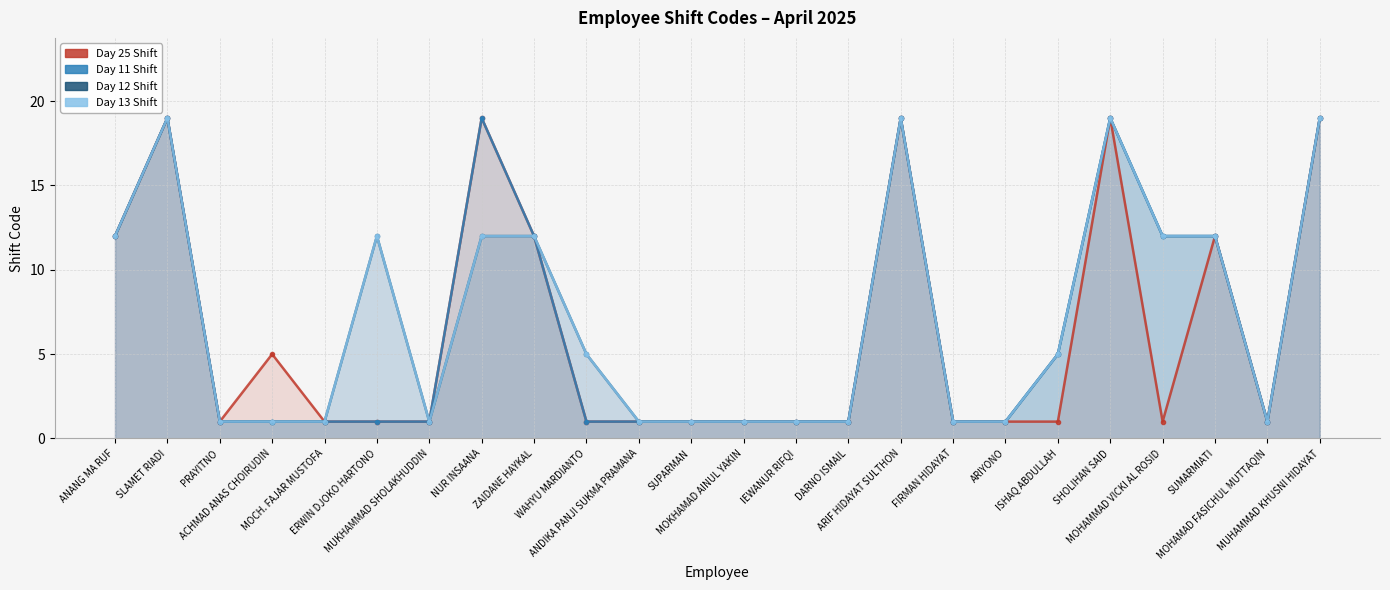

Reading left to right, extract all data points from this chart.

Day 25 Shift: ANANG MA RUF=12	SLAMET RIADI=19	PRAYITNO=1	ACHMAD ANAS CHOIRUDIN=5	MOCH. FAJAR MUSTOFA=1	ERWIN DJOKO HARTONO=1	MUKHAMMAD SHOLAKHUDDIN=1	NUR INSAANA=19	ZAIDANE HAYKAL=12	WAHYU MARDIANTO=1	ANDIKA PANJI SUKMA PRAMANA=1	SUPARMAN=1	MOKHAMAD AINUL YAKIN=1	IEWANUR RIFQI=1	DARNO ISMAIL=1	ARIF HIDAYAT SULTHON=19	FIRMAN HIDAYAT=1	ARIYONO=1	ISHAQ ABDULLAH=1	SHOLIHAN SAID=19	MOHAMMAD VICKI AL ROSID=1	SUMARMIATI=12	MOHAMAD FASICHUL MUTTAQIN=1	MUHAMMAD KHUSNI HIDAYAT=19
Day 11 Shift: ANANG MA RUF=12	SLAMET RIADI=19	PRAYITNO=1	ACHMAD ANAS CHOIRUDIN=1	MOCH. FAJAR MUSTOFA=1	ERWIN DJOKO HARTONO=1	MUKHAMMAD SHOLAKHUDDIN=1	NUR INSAANA=19	ZAIDANE HAYKAL=12	WAHYU MARDIANTO=1	ANDIKA PANJI SUKMA PRAMANA=1	SUPARMAN=1	MOKHAMAD AINUL YAKIN=1	IEWANUR RIFQI=1	DARNO ISMAIL=1	ARIF HIDAYAT SULTHON=19	FIRMAN HIDAYAT=1	ARIYONO=1	ISHAQ ABDULLAH=5	SHOLIHAN SAID=19	MOHAMMAD VICKI AL ROSID=12	SUMARMIATI=12	MOHAMAD FASICHUL MUTTAQIN=1	MUHAMMAD KHUSNI HIDAYAT=19
Day 12 Shift: ANANG MA RUF=12	SLAMET RIADI=19	PRAYITNO=1	ACHMAD ANAS CHOIRUDIN=1	MOCH. FAJAR MUSTOFA=1	ERWIN DJOKO HARTONO=12	MUKHAMMAD SHOLAKHUDDIN=1	NUR INSAANA=12	ZAIDANE HAYKAL=12	WAHYU MARDIANTO=5	ANDIKA PANJI SUKMA PRAMANA=1	SUPARMAN=1	MOKHAMAD AINUL YAKIN=1	IEWANUR RIFQI=1	DARNO ISMAIL=1	ARIF HIDAYAT SULTHON=19	FIRMAN HIDAYAT=1	ARIYONO=1	ISHAQ ABDULLAH=5	SHOLIHAN SAID=19	MOHAMMAD VICKI AL ROSID=12	SUMARMIATI=12	MOHAMAD FASICHUL MUTTAQIN=1	MUHAMMAD KHUSNI HIDAYAT=19
Day 13 Shift: ANANG MA RUF=12	SLAMET RIADI=19	PRAYITNO=1	ACHMAD ANAS CHOIRUDIN=1	MOCH. FAJAR MUSTOFA=1	ERWIN DJOKO HARTONO=12	MUKHAMMAD SHOLAKHUDDIN=1	NUR INSAANA=12	ZAIDANE HAYKAL=12	WAHYU MARDIANTO=5	ANDIKA PANJI SUKMA PRAMANA=1	SUPARMAN=1	MOKHAMAD AINUL YAKIN=1	IEWANUR RIFQI=1	DARNO ISMAIL=1	ARIF HIDAYAT SULTHON=19	FIRMAN HIDAYAT=1	ARIYONO=1	ISHAQ ABDULLAH=5	SHOLIHAN SAID=19	MOHAMMAD VICKI AL ROSID=12	SUMARMIATI=12	MOHAMAD FASICHUL MUTTAQIN=1	MUHAMMAD KHUSNI HIDAYAT=19